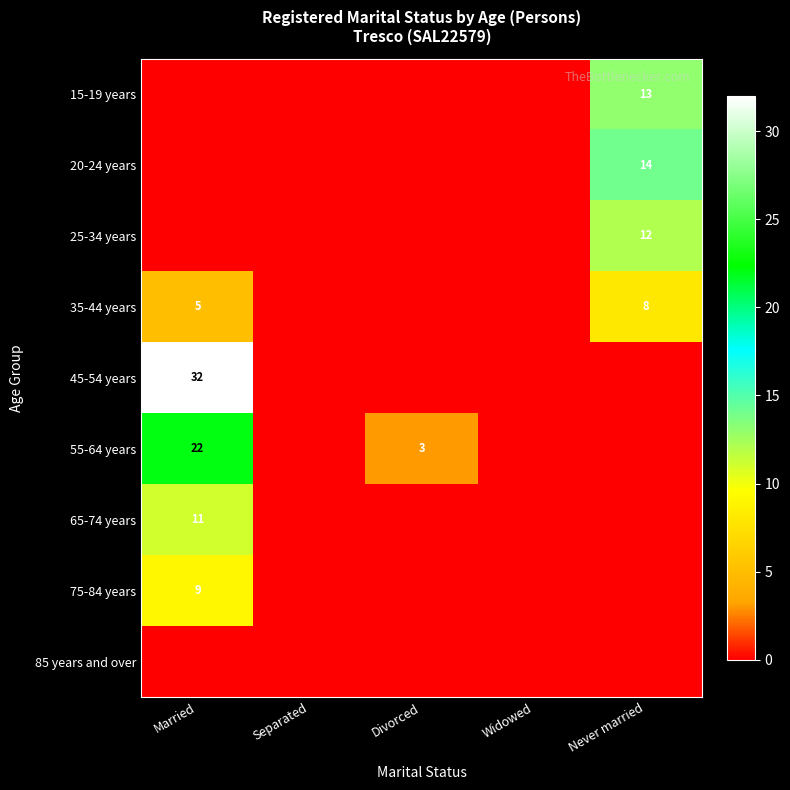

How many values in the 65-74 years series exceed 0?

1